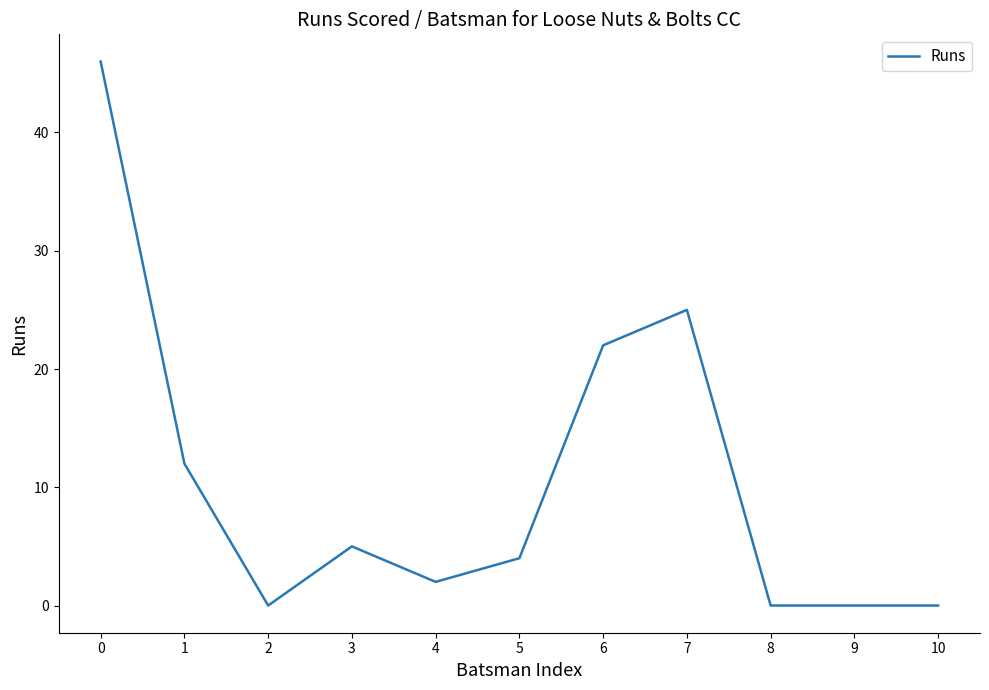

Does the chart display data point markers on the line(s)?

No